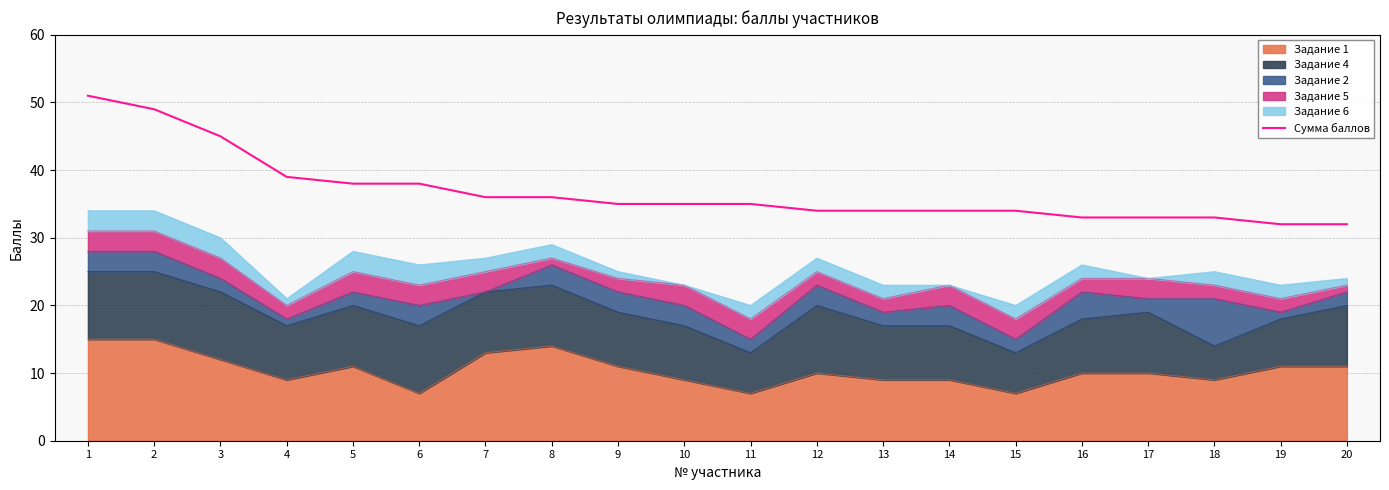

Between 12 and 14, which is larger?

12